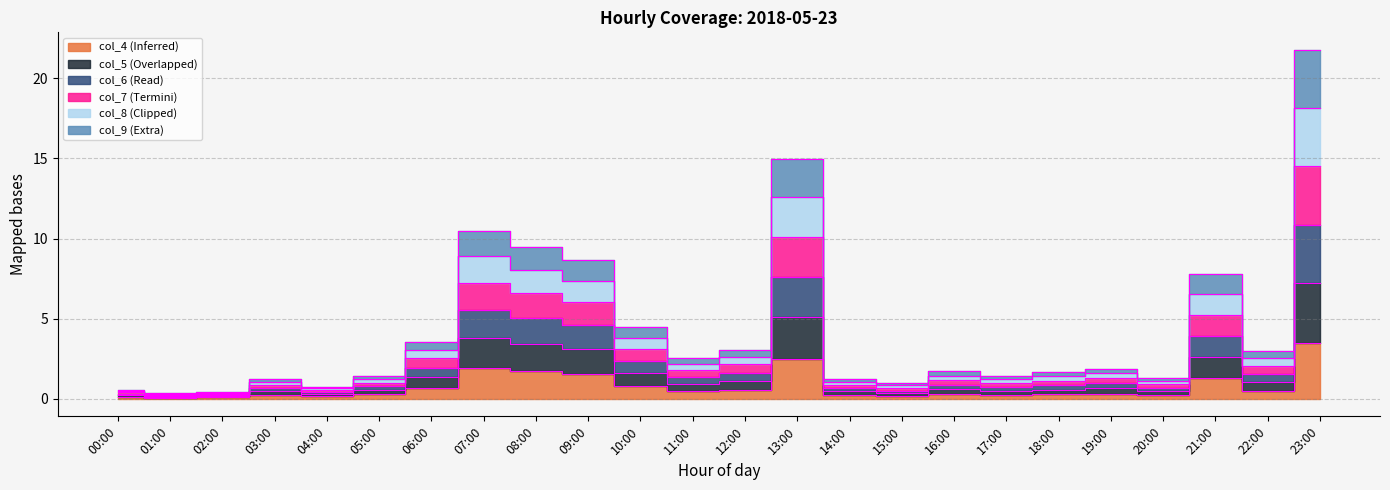

Between 12:00 and 22:00, which series saw the biggest shift?

col_5